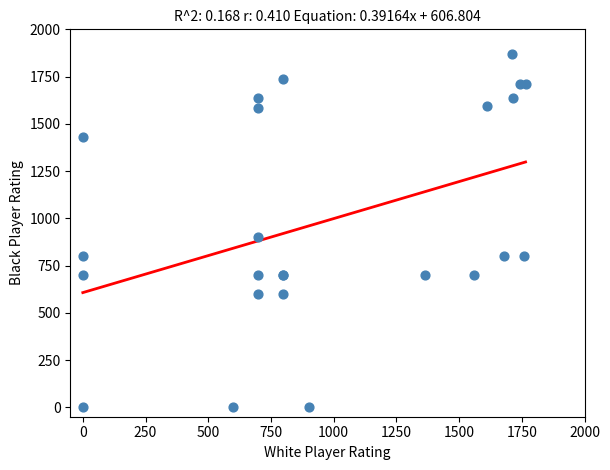

What Y value in the scatter plot is closest to 934?

900